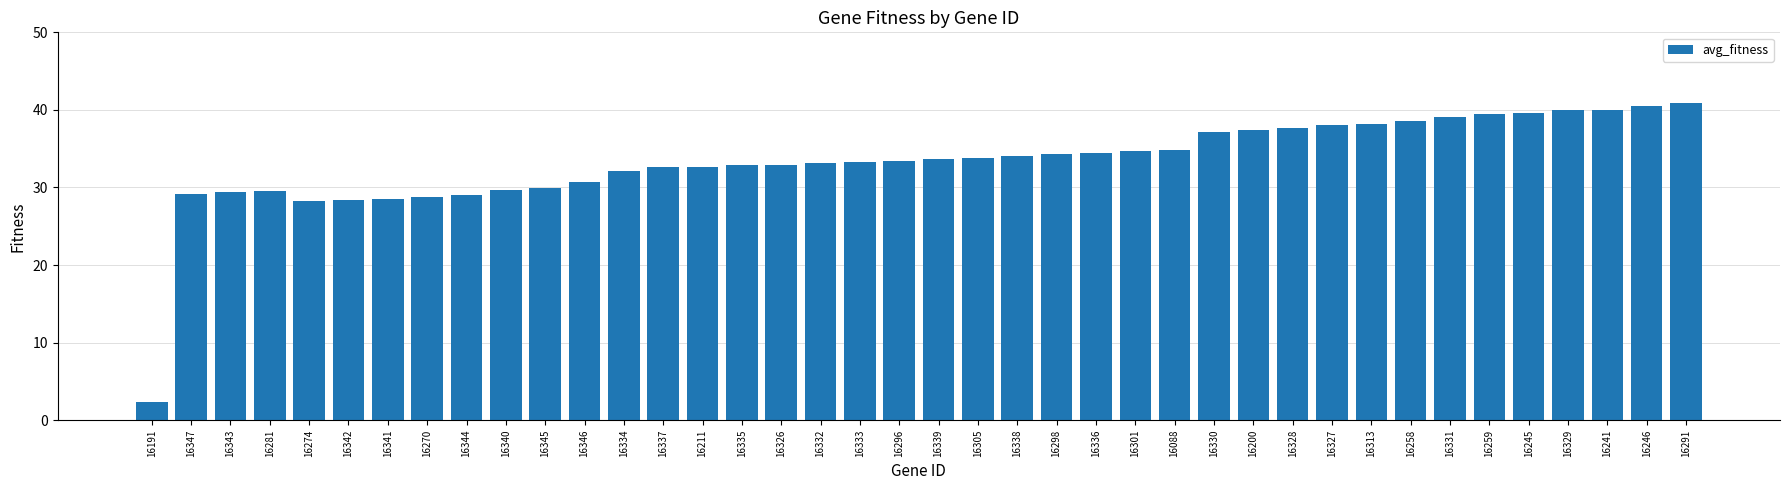

What is the difference between the values at 16191 and 16313?

35.9